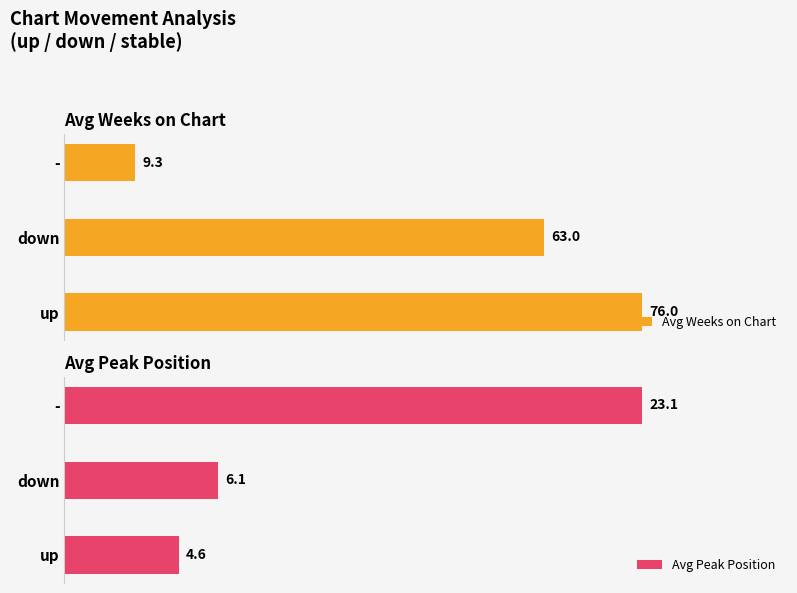

At which label is Avg Peak Position closest to 13?

down